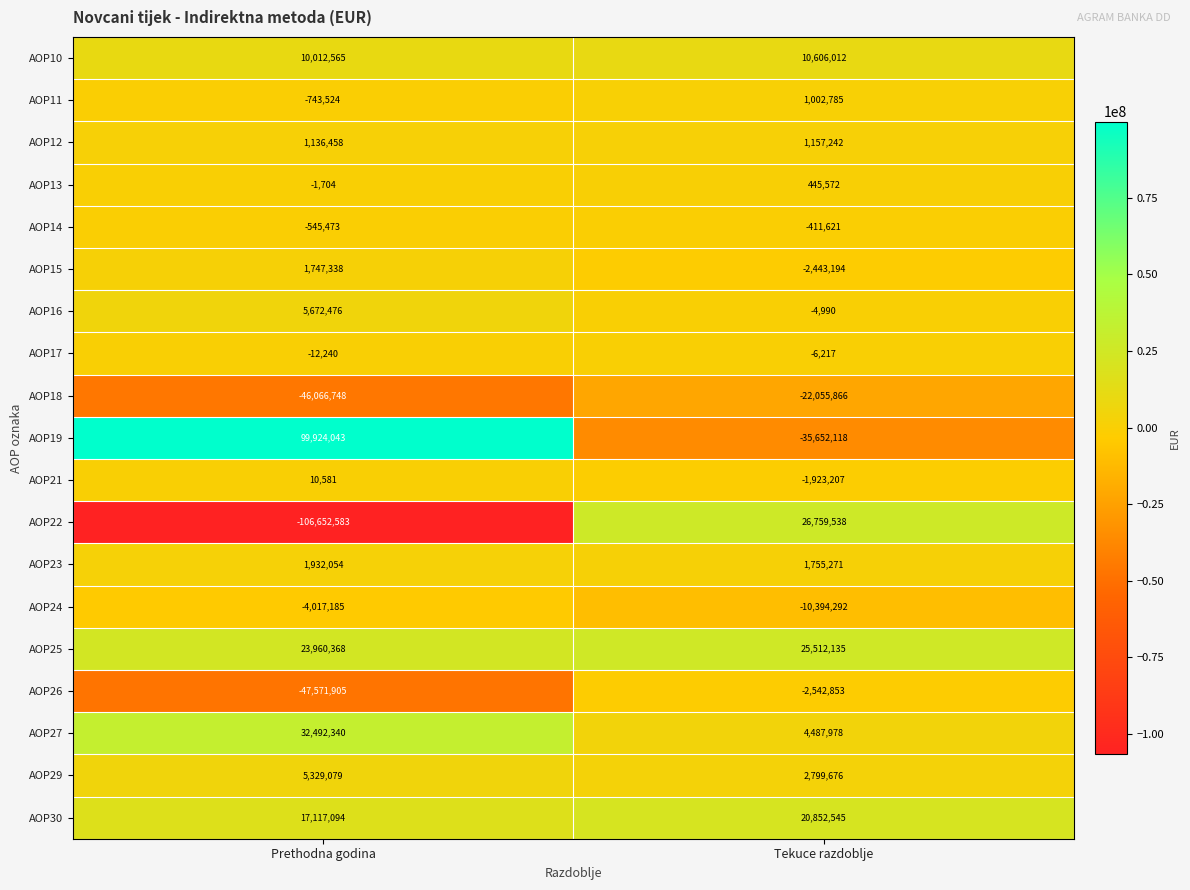

What is the difference between the AOP24 values at Prethodna godina and Tekuce razdoblje?

6377107